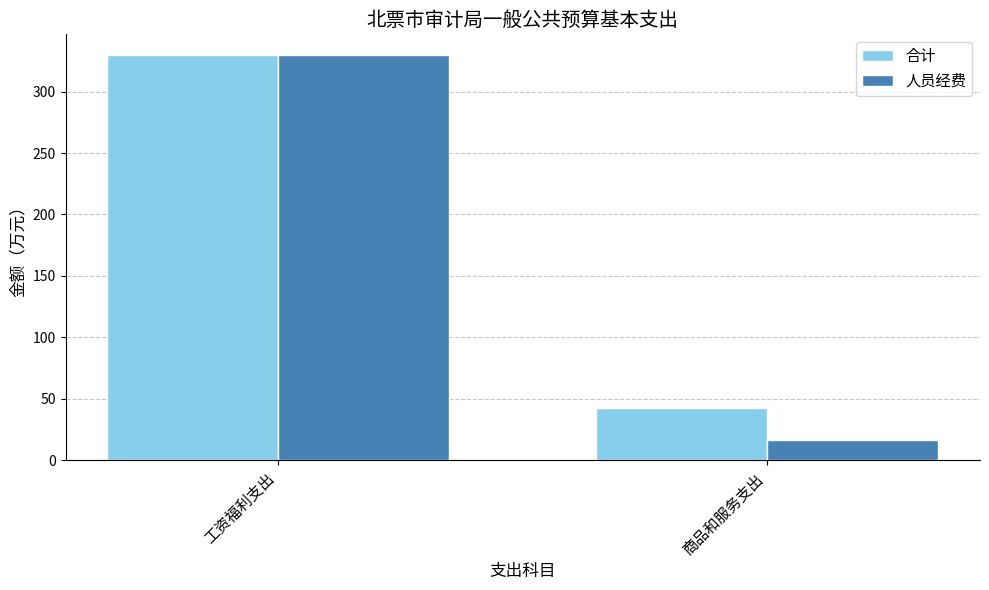

What position from the right is 商品和服务支出?

1